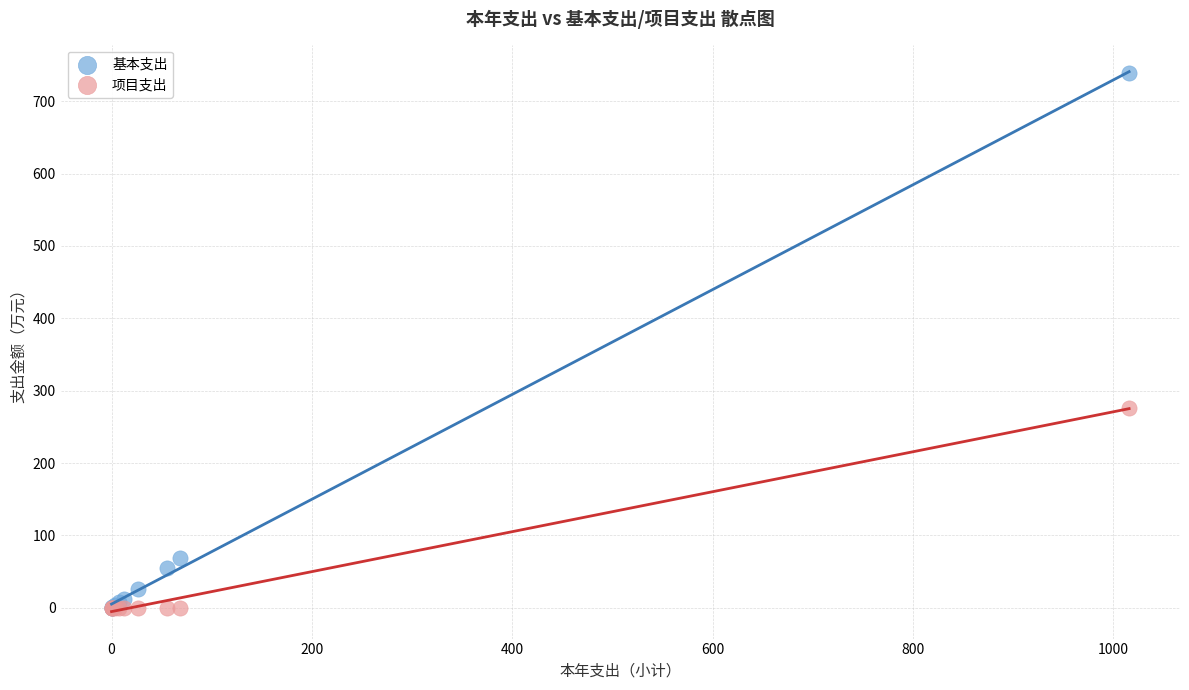

In the 基本支出 series, what Y value is closest to 369?

68.7